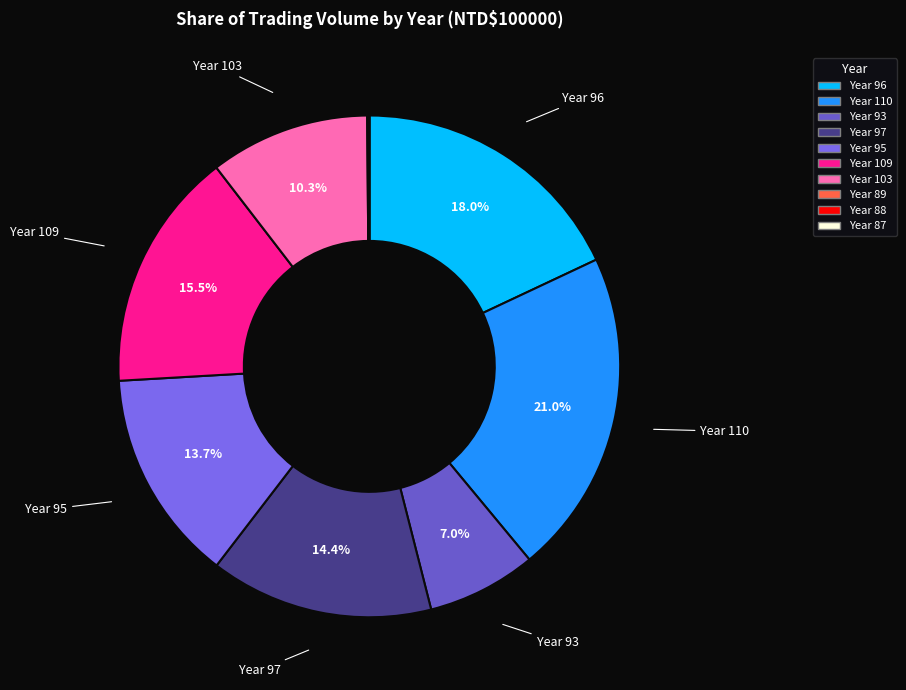

To the nearest percent, what is the difference between the Year 109 and Year 95 slice percentages?

2%